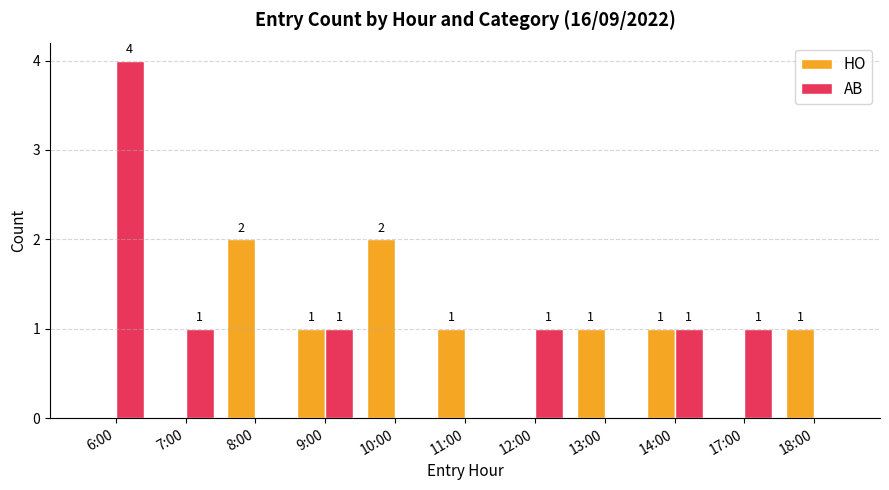

Does the chart contain stacked bars?

No